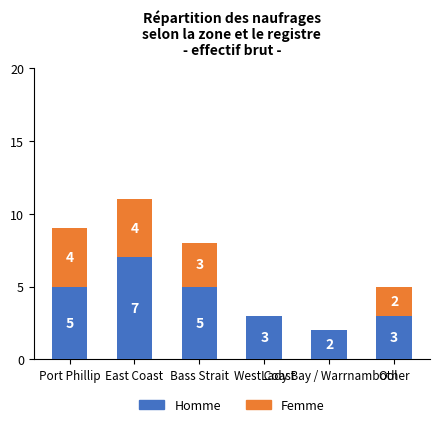

What is the highest value of the Homme series?

7